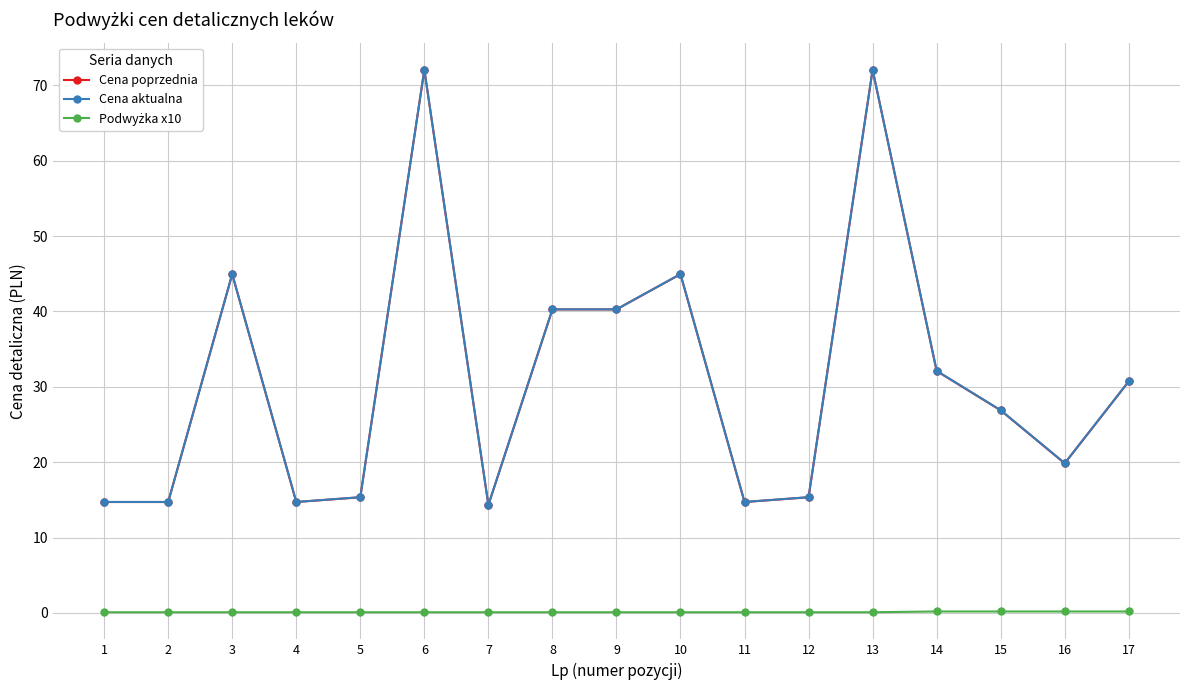

What is the highest value of the Cena poprzednia series?

72.1